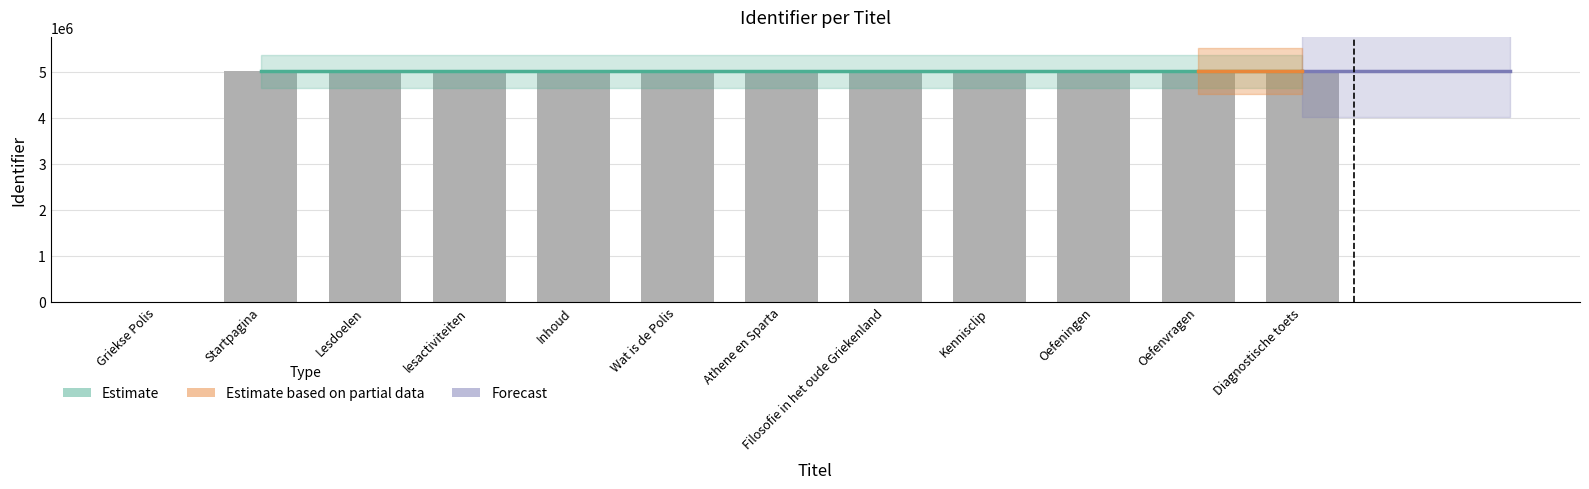

Is it true that the value at Wat is de Polis is 7020699?

False